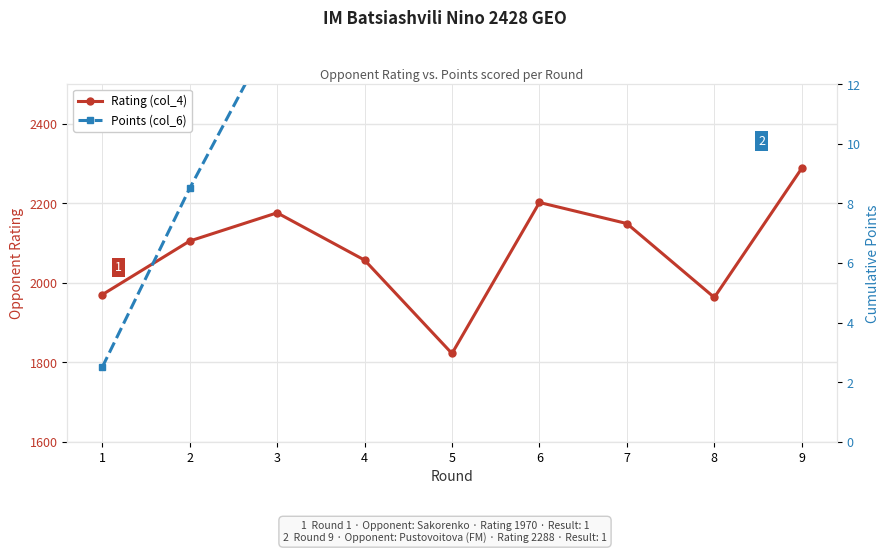

Rank the categories by Points (col_6) value from lowest to highest.

1, 2, 3, 4, 5, 6, 7, 8, 9